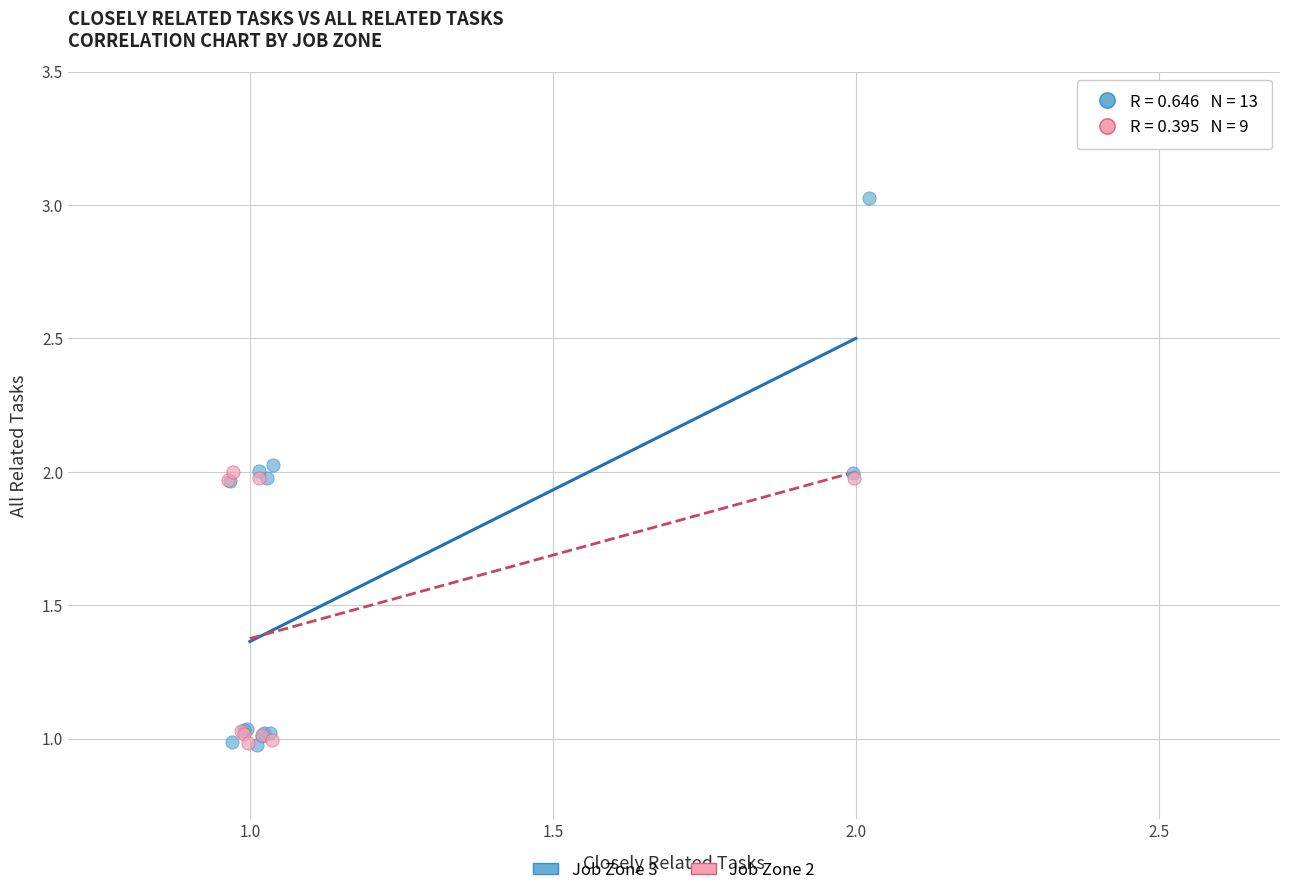

Which series reaches the maximum Y coordinate?

Job Zone 3